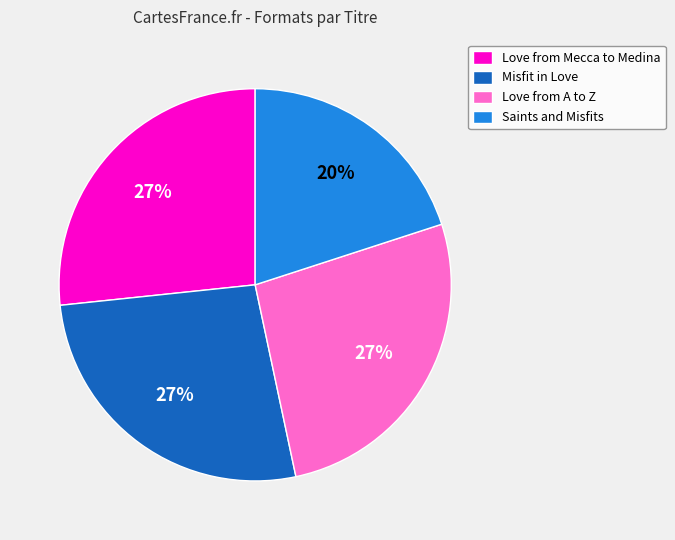

Is the sum of Love from Mecca to Medina and Saints and Misfits greater than half?

No